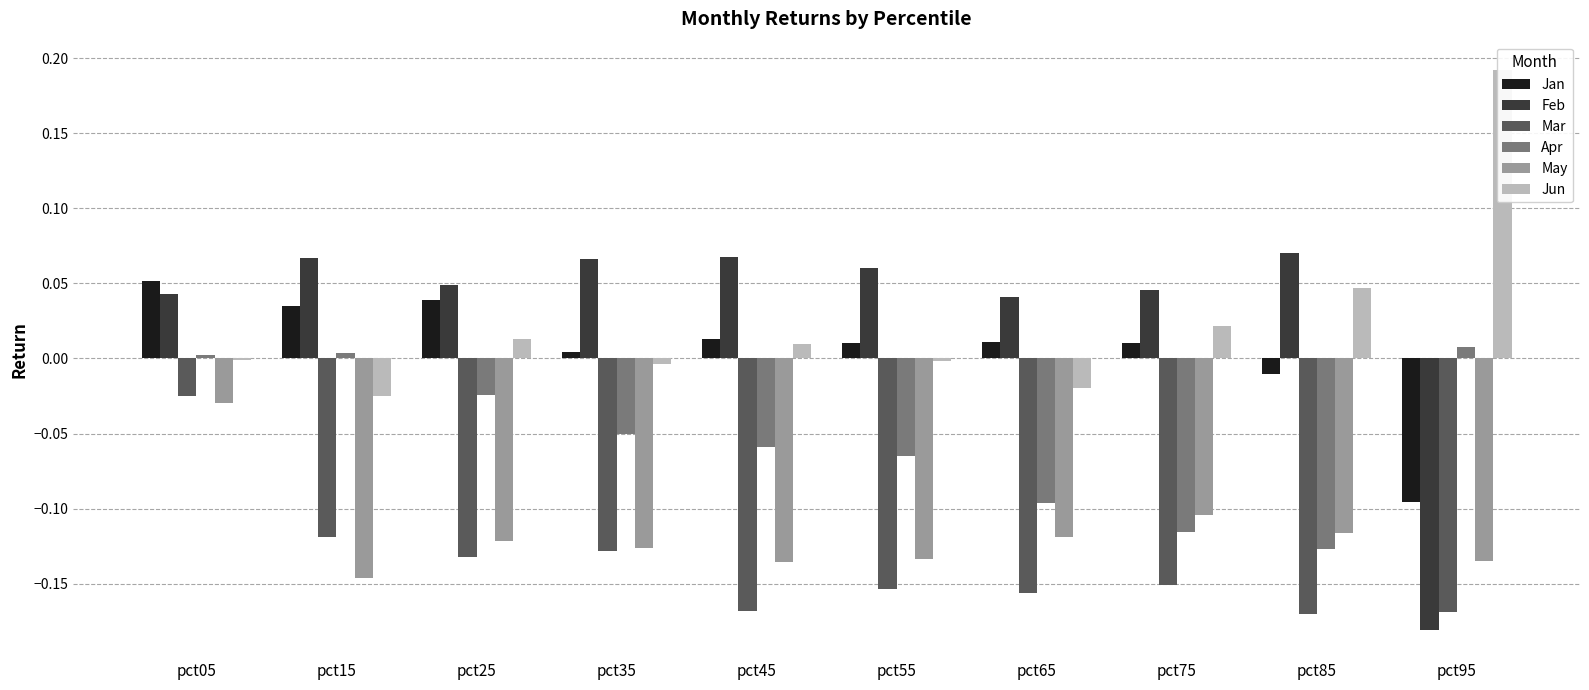

The Apr series shows 0.0 at pct05. True or false?

False